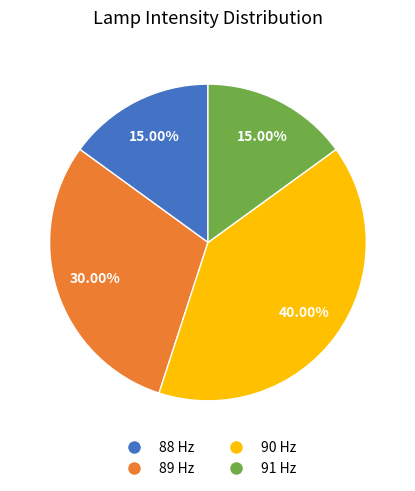

Combined, do 91 Hz and 89 Hz account for over 50%?

No